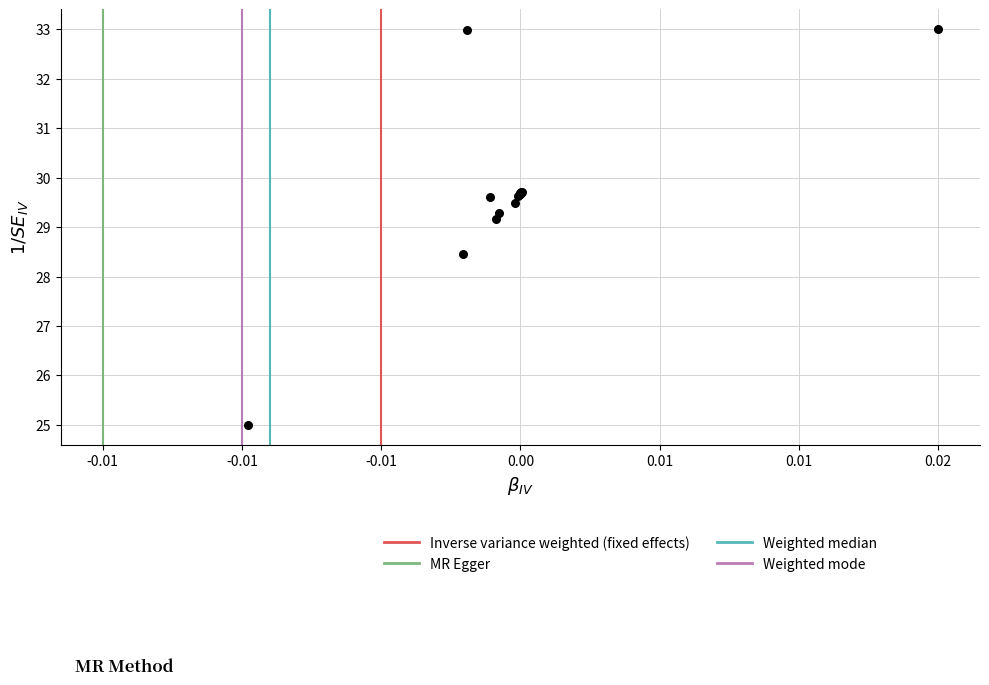

What Y value in the scatter plot is closest to 29?

29.2